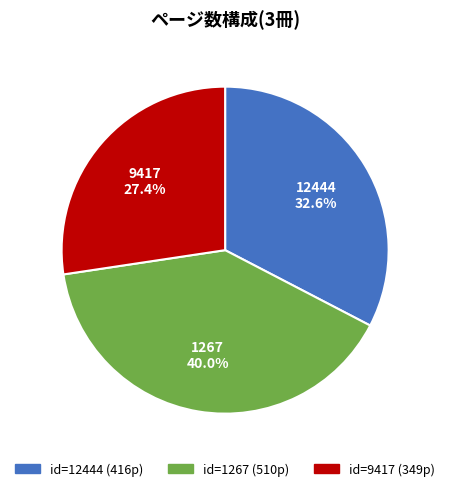

Does any single category account for the majority?

No